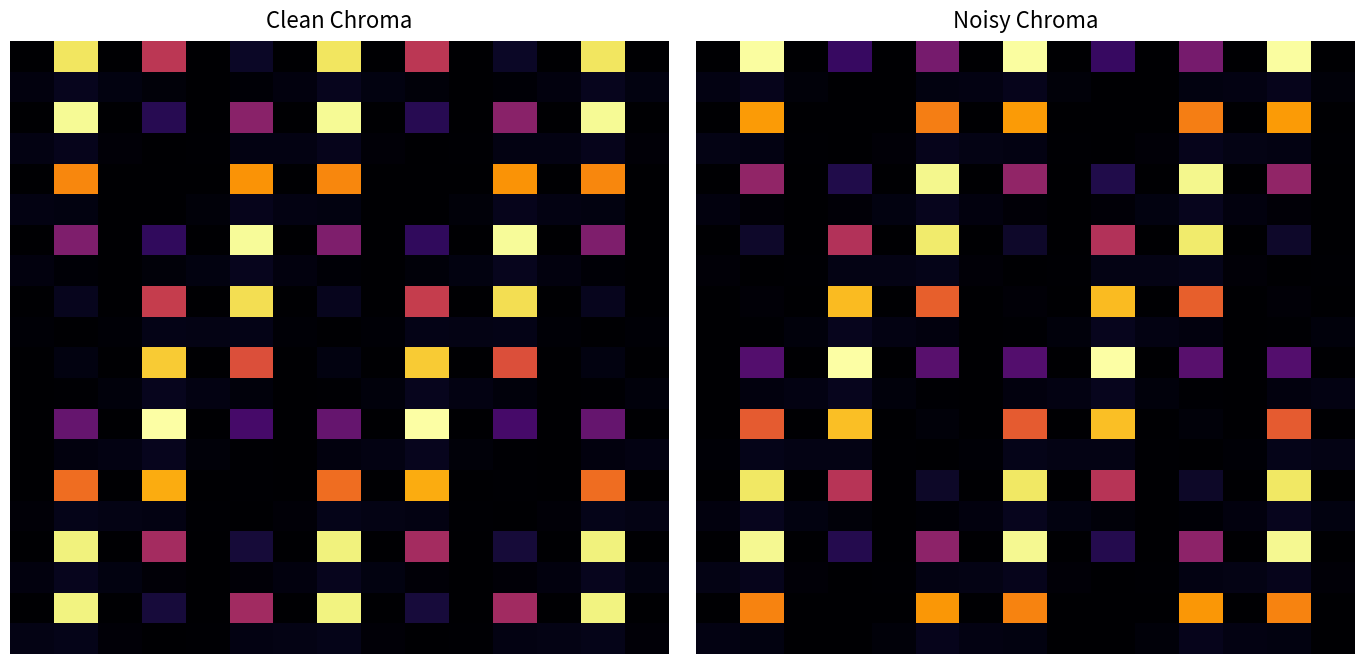

How many data points does each series have?

15